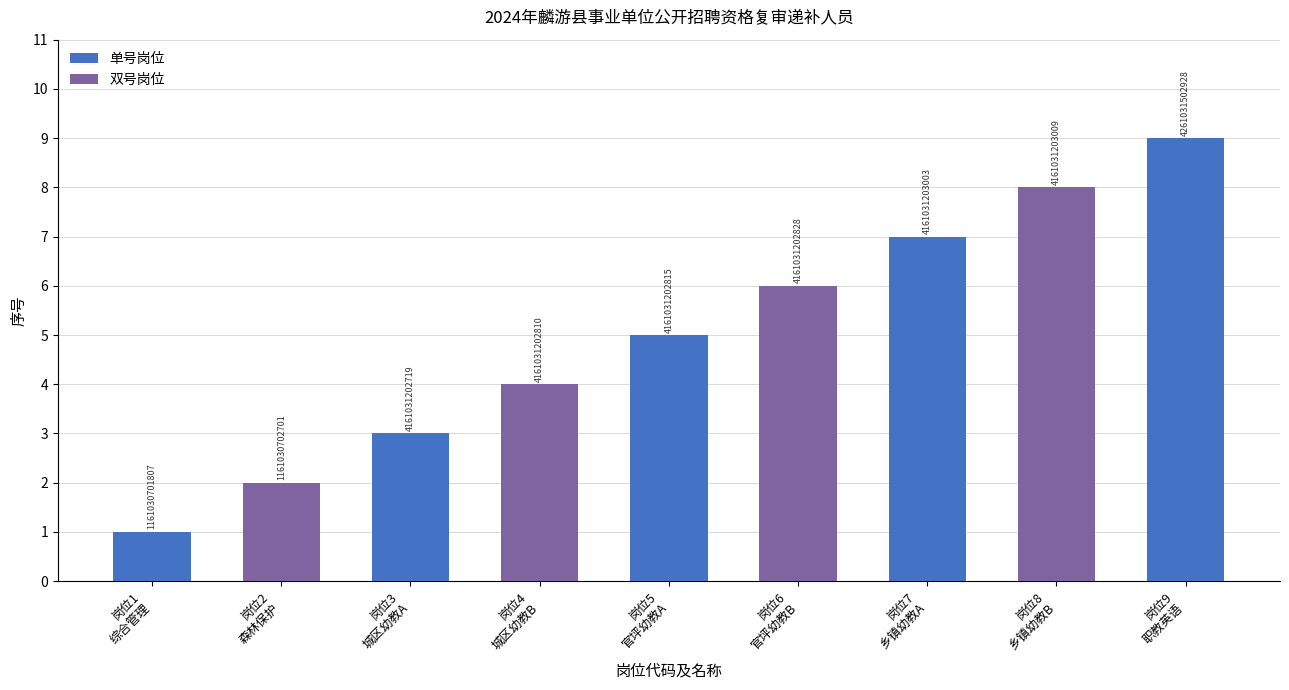

Does the chart contain any negative values?

No